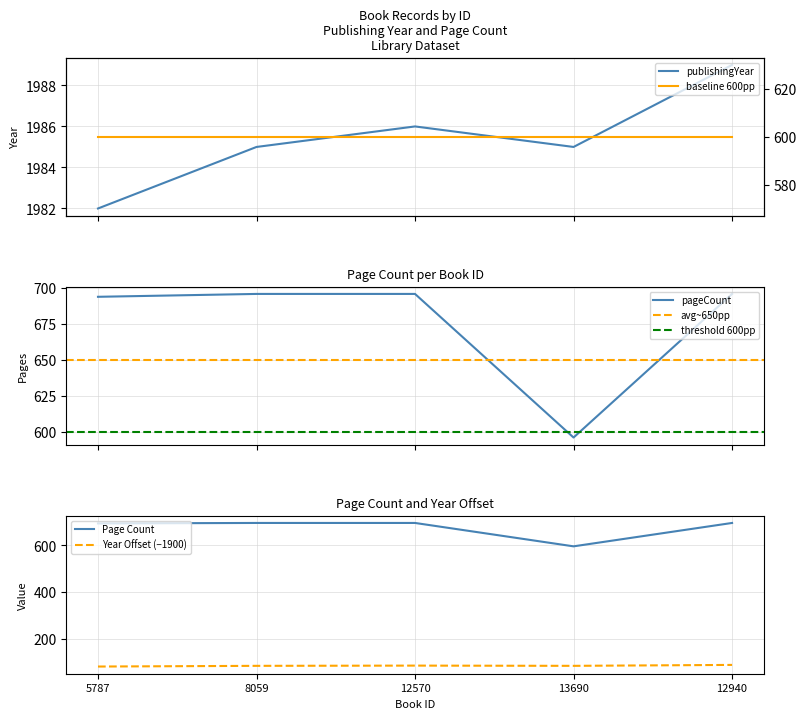

Where is the first local minimum for publishingYear?

13690